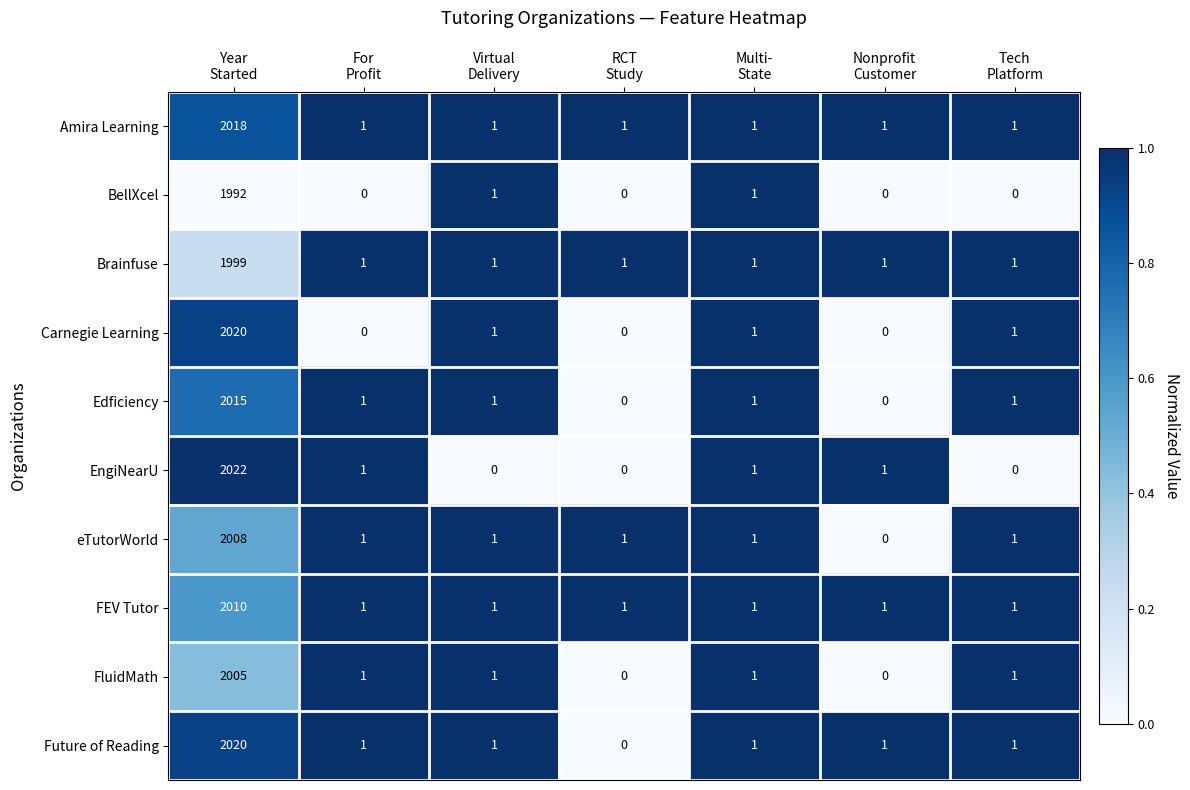

What is the average value of the FEV Tutor series?

288